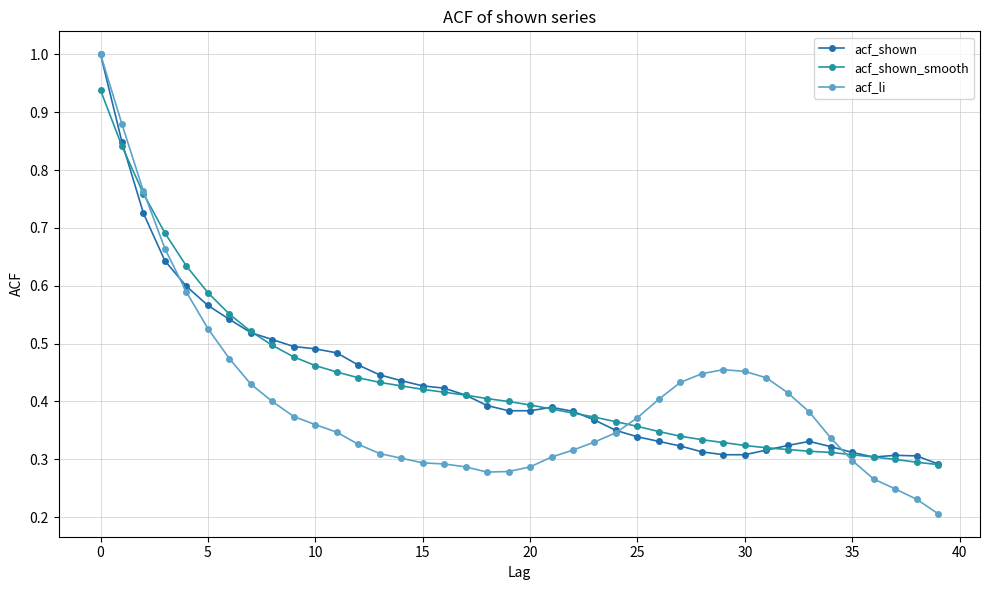

Does the chart display data point markers on the line(s)?

Yes